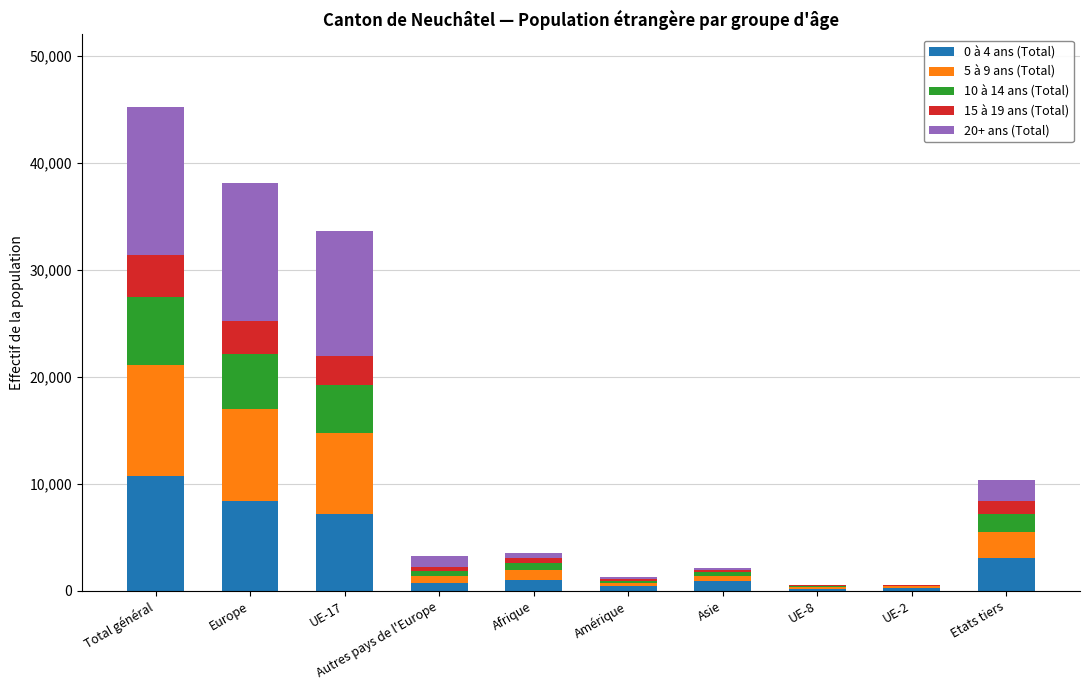

At which category is the sum across all series the highest?

Total général